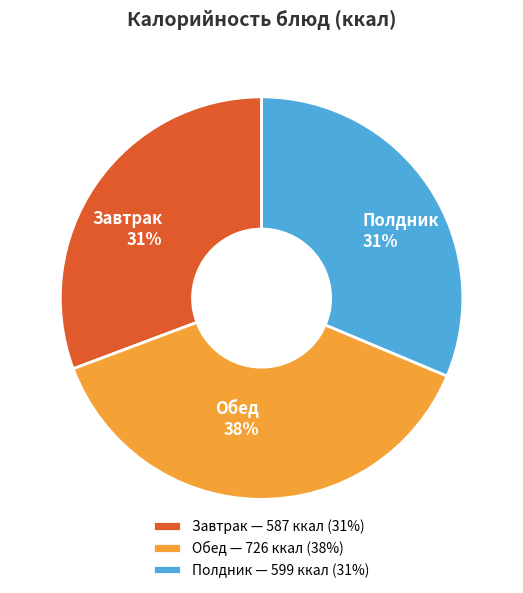

Is it true that Завтрак 31% is 39% of the pie?

False